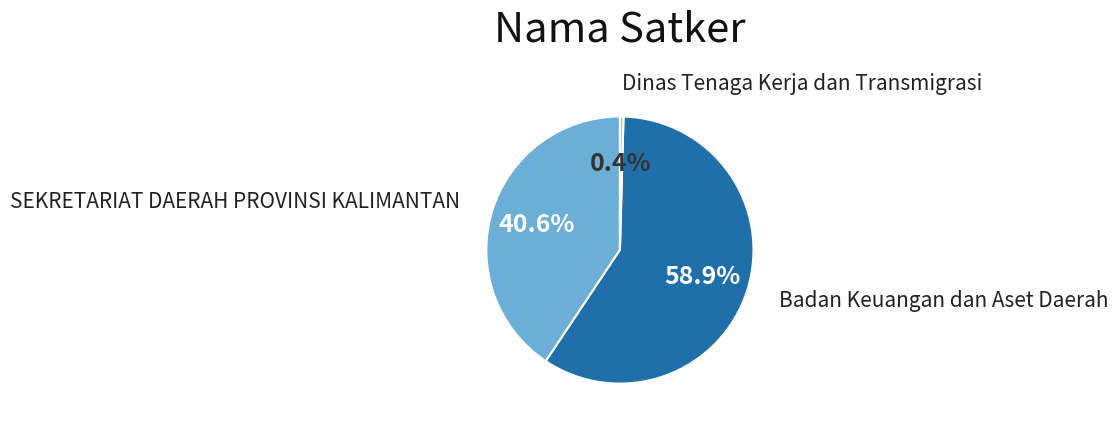

Is there any slice that represents more than half of the pie?

Yes